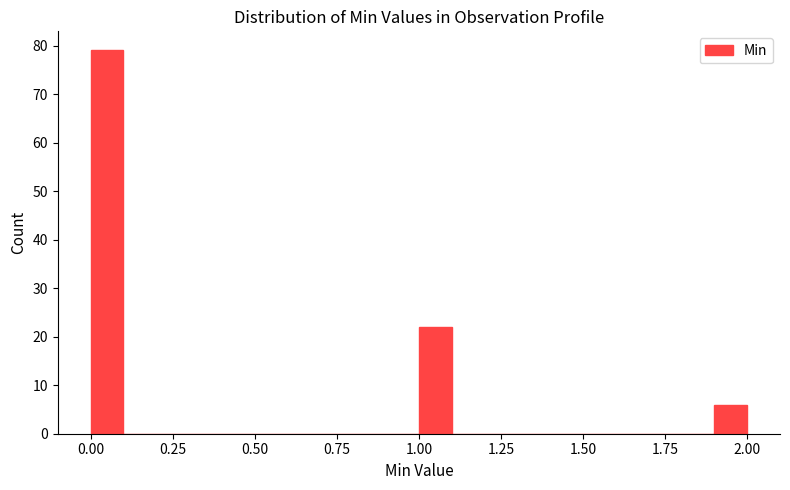

Around what value on the x-axis is the tallest bar? Give the approximate position of its centre, as read against the axis.

0.05